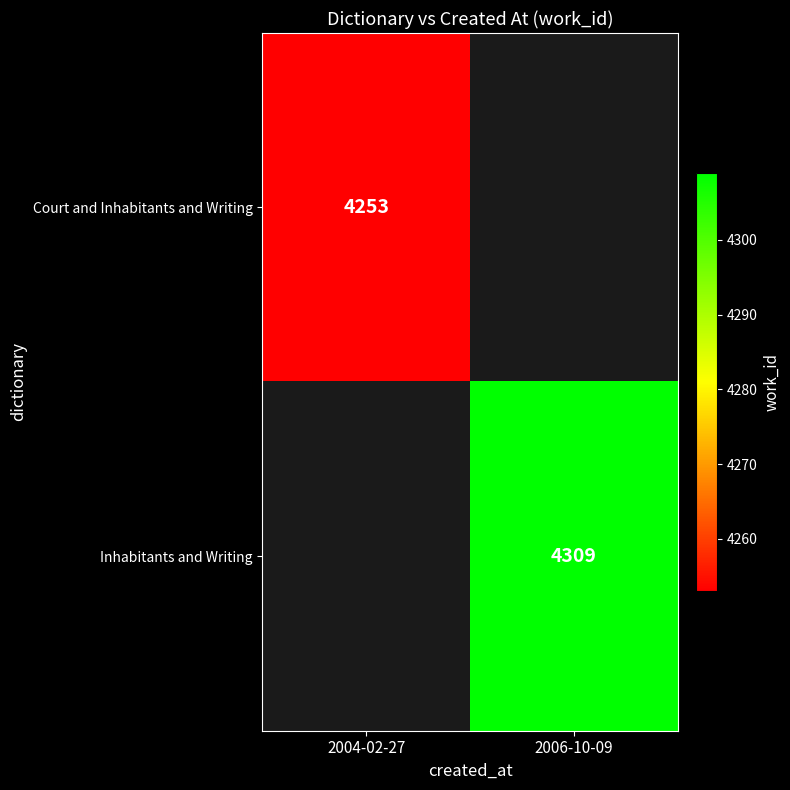

Which label corresponds to the smallest value in the chart?

2004-02-27